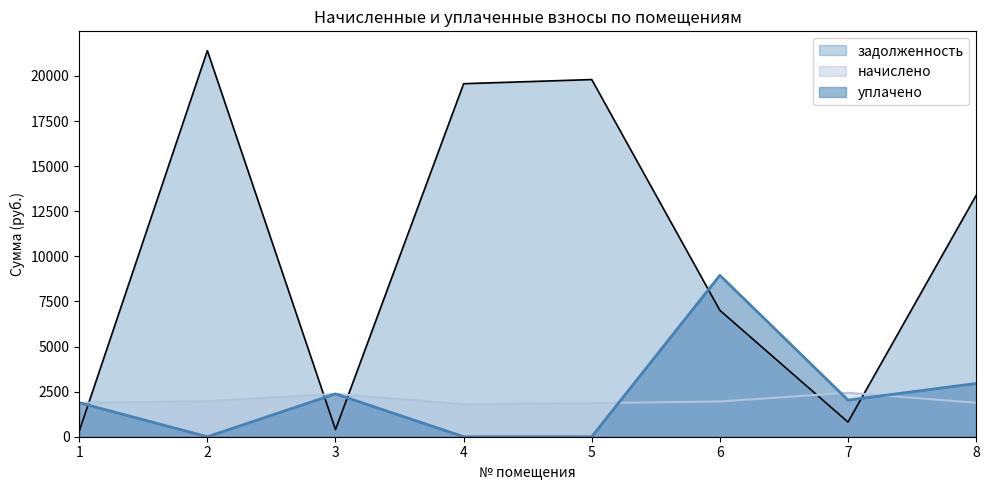

True or false: начислено and уплачено cross at least once.

True